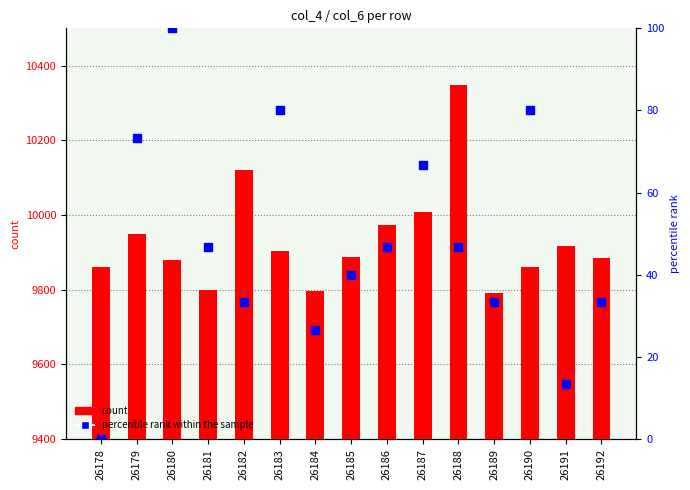

Is the value of count at 26192 greater than the value of percentile rank within the sample at 26188?

Yes